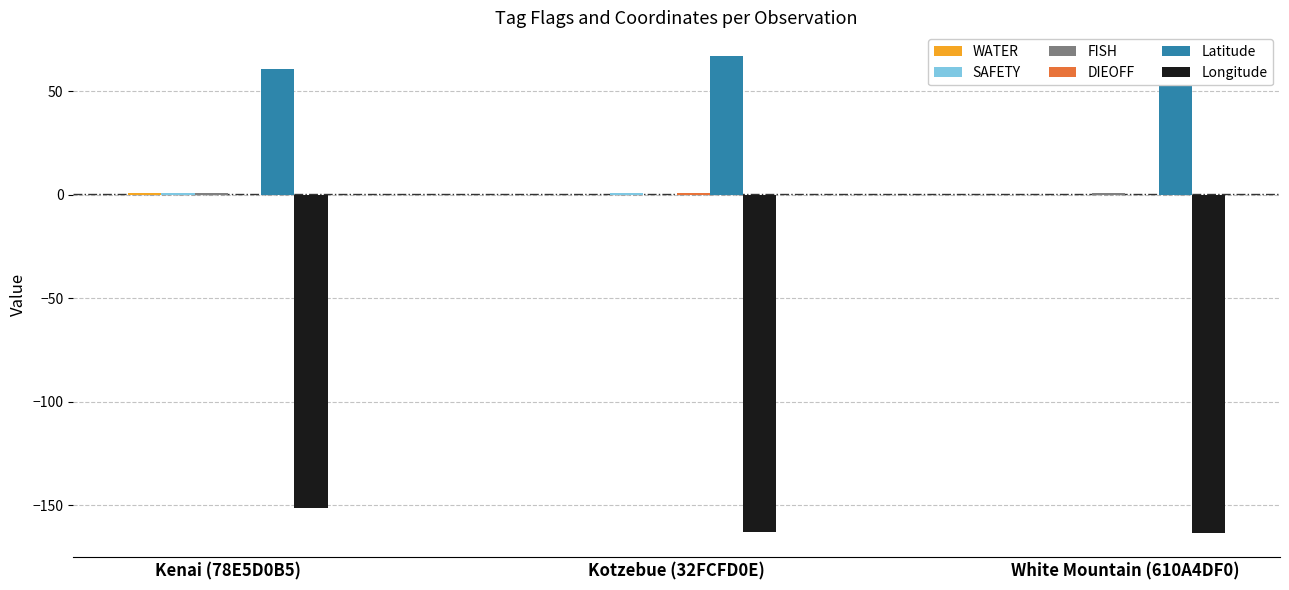

What is the maximum value shown in the chart?

66.9